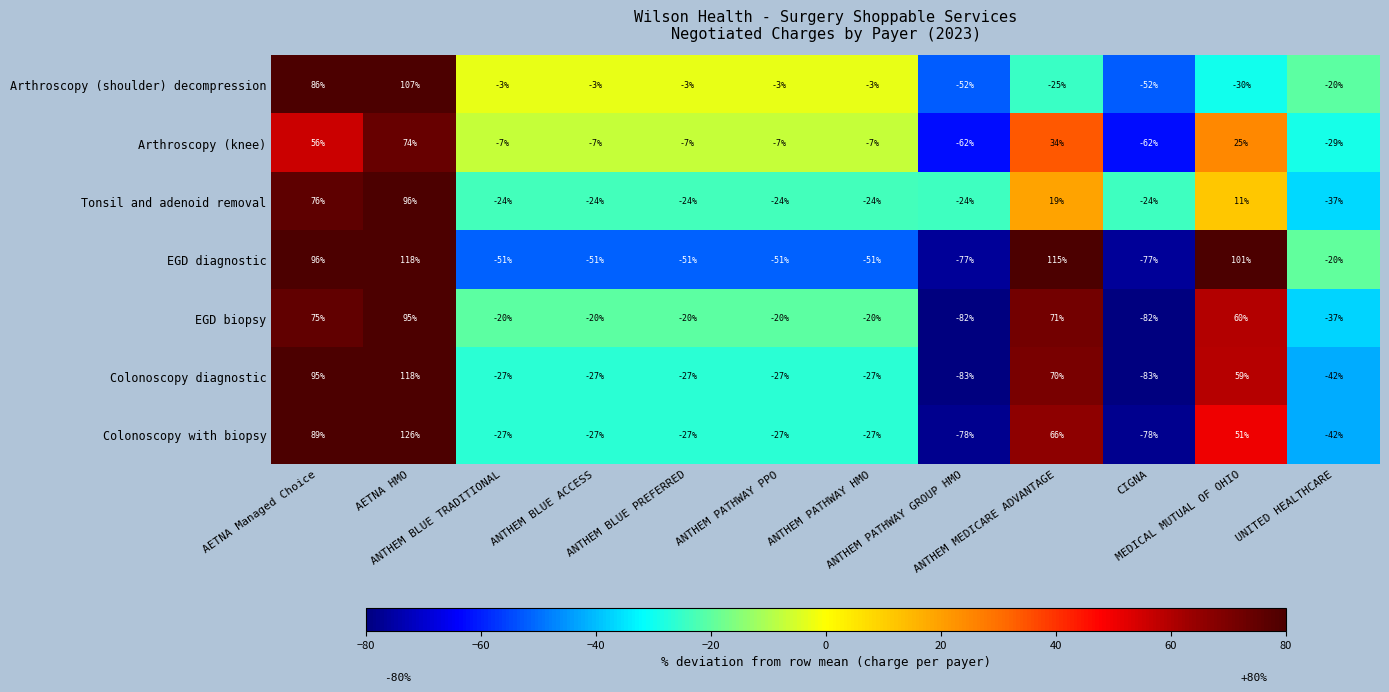

How many distinct data groups are displayed?

7